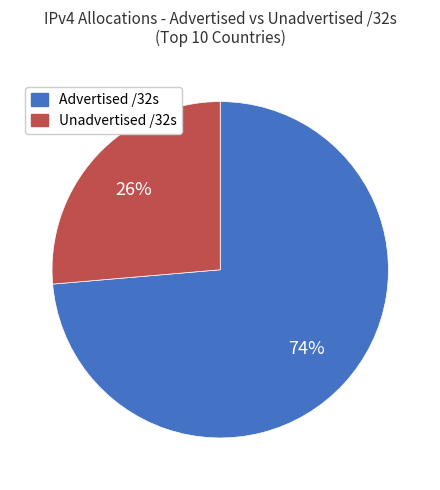

To the nearest percent, what is the average slice percentage?

50%